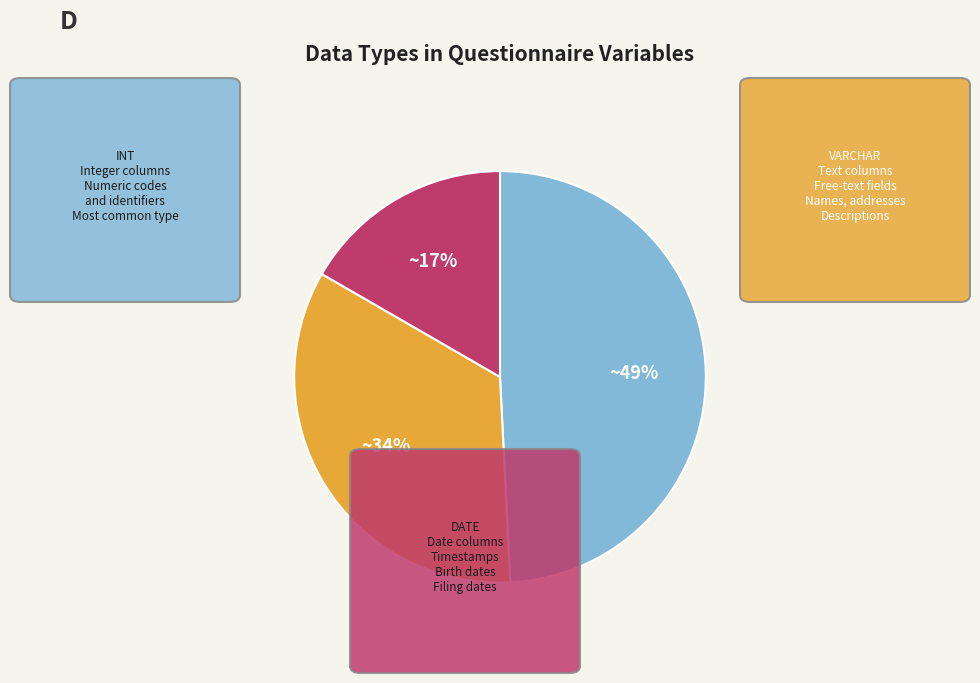

Is there a majority slice in this chart?

No